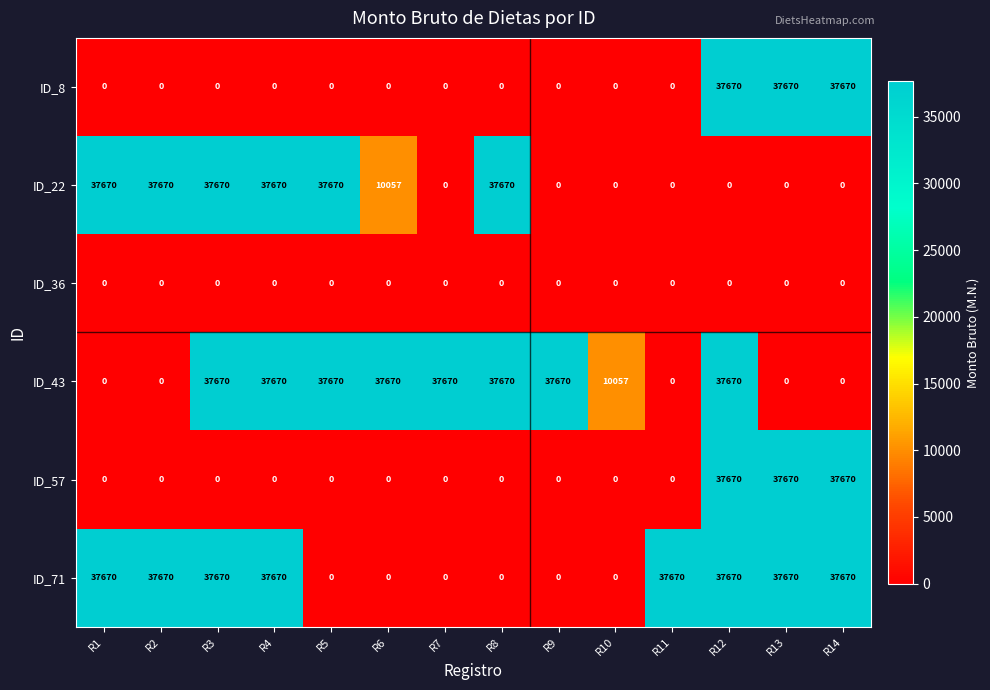

What is the greatest value displayed?

37670